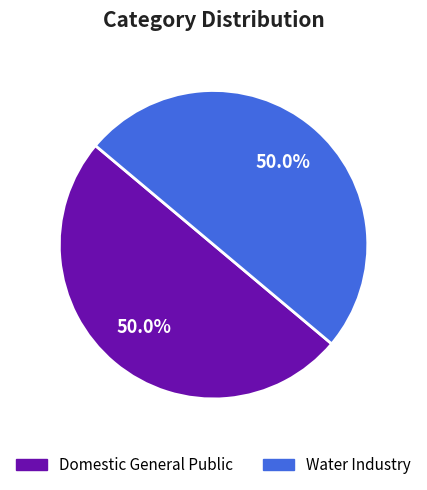

What percentage do Domestic General Public and Water Industry together represent?

100.0%